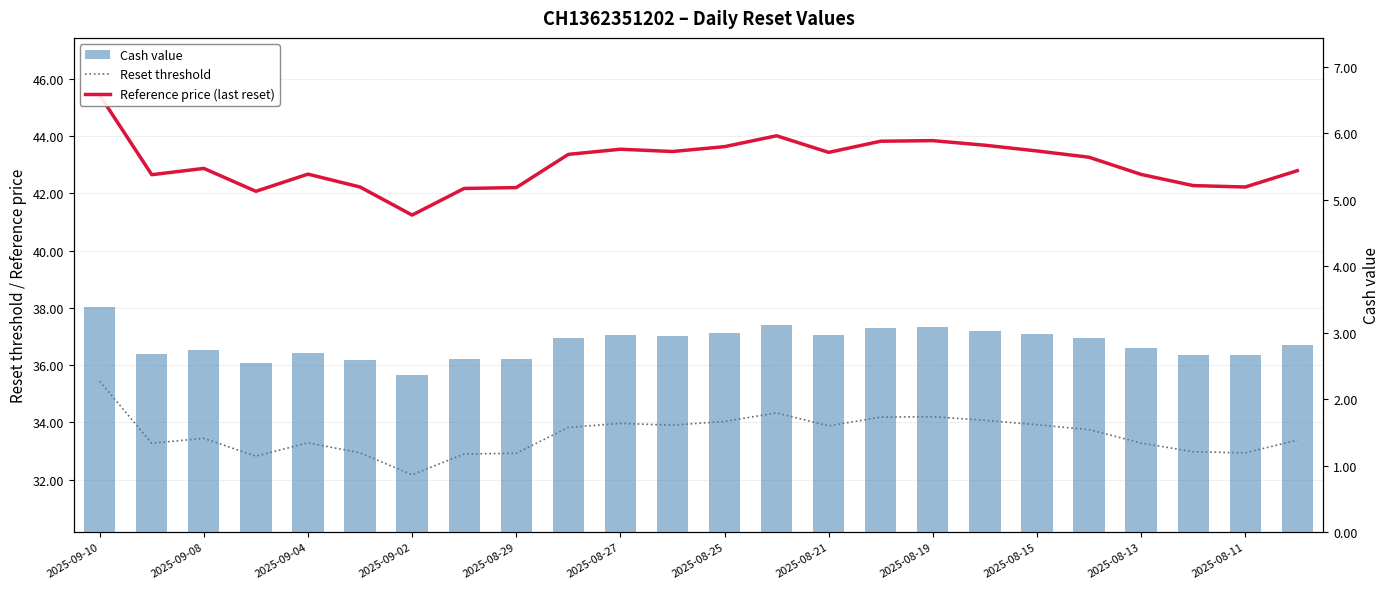

The Cash value series shows 3.4 at 2025-09-10. True or false?

True